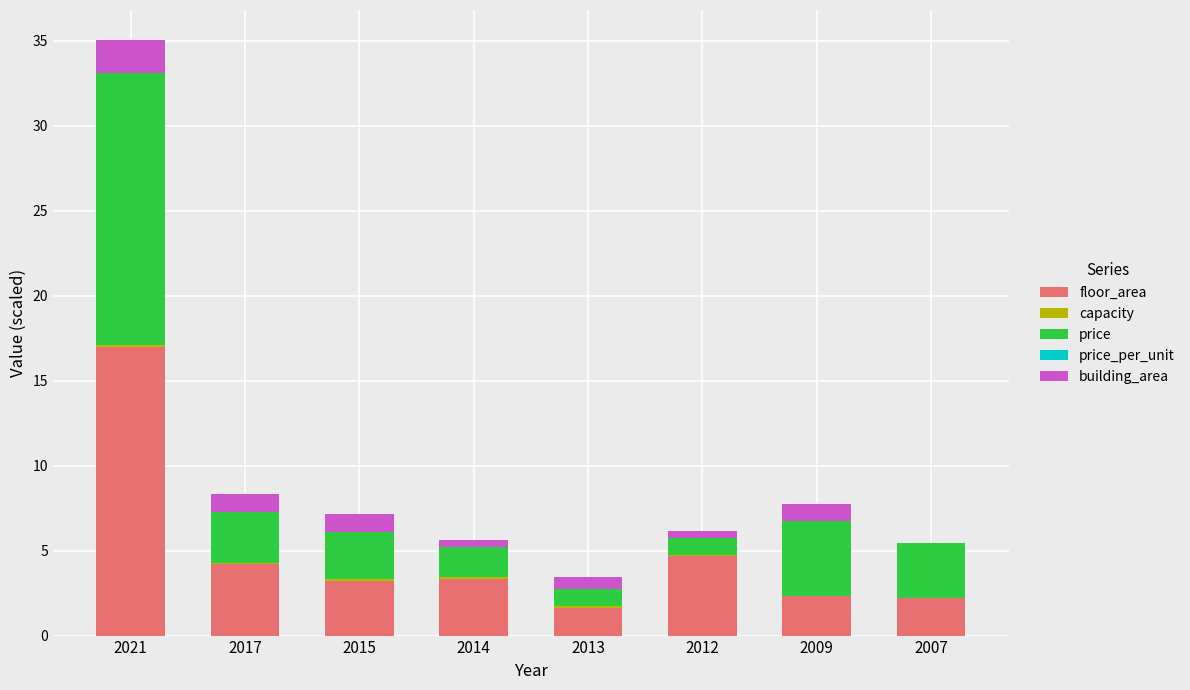

True or false: floor_area has a value of 1.4 at 2017.

False